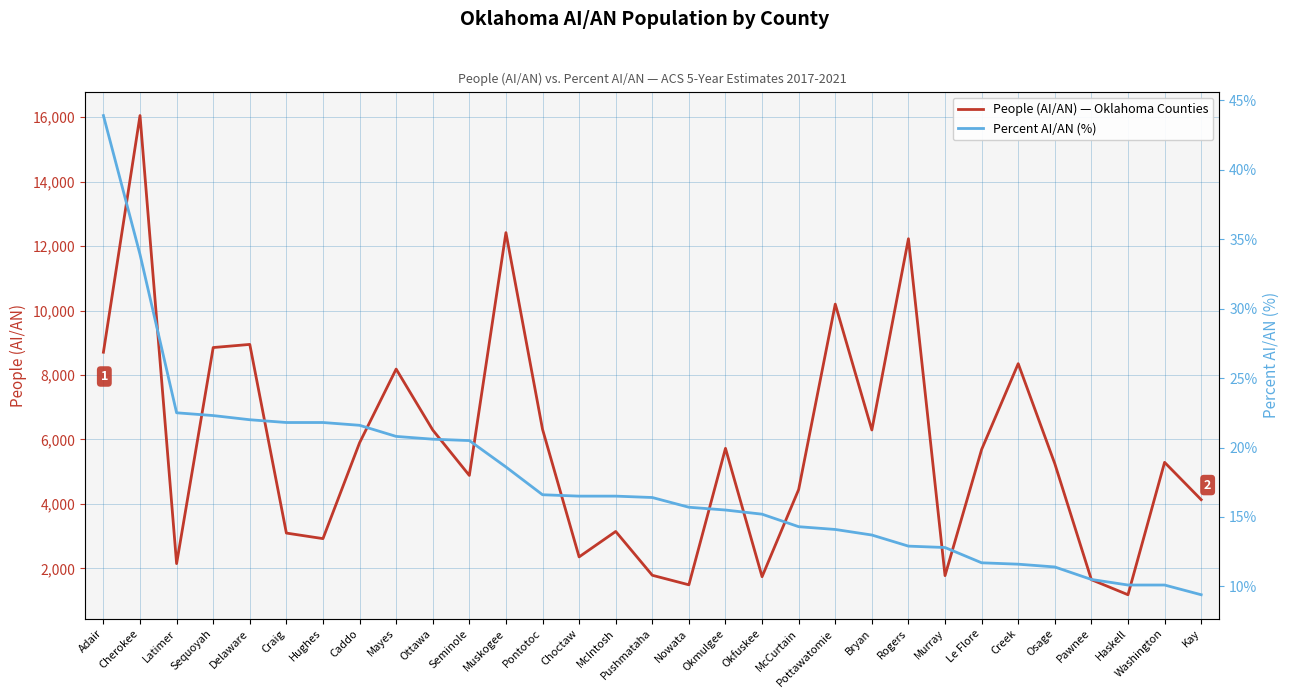

Reading left to right, what are all the values shown in this chart?

People (AI/AN) — Oklahoma Counties: Adair=8706.0	Cherokee=16047.0	Latimer=2149.0	Sequoyah=8851.0	Delaware=8948.0	Craig=3096.0	Hughes=2924.0	Caddo=5896.0	Mayes=8183.0	Ottawa=6293.0	Seminole=4884.0	Muskogee=12415.0	Pontotoc=6316.0	Choctaw=2357.0	McIntosh=3146.0	Pushmataha=1787.0	Nowata=1491.0	Okmulgee=5724.0	Okfuskee=1743.0	McCurtain=4447.0	Pottawatomie=10198.0	Bryan=6294.0	Rogers=12226.0	Murray=1776.0	Le Flore=5689.0	Creek=8351.0	Osage=5248.0	Pawnee=1650.0	Haskell=1183.0	Washington=5290.0	Kay=4132.0
Percent AI/AN (%): Adair=43.9	Cherokee=33.9	Latimer=22.5	Sequoyah=22.3	Delaware=22.0	Craig=21.8	Hughes=21.8	Caddo=21.6	Mayes=20.8	Ottawa=20.6	Seminole=20.5	Muskogee=18.6	Pontotoc=16.6	Choctaw=16.5	McIntosh=16.5	Pushmataha=16.4	Nowata=15.7	Okmulgee=15.5	Okfuskee=15.2	McCurtain=14.3	Pottawatomie=14.1	Bryan=13.7	Rogers=12.9	Murray=12.8	Le Flore=11.7	Creek=11.6	Osage=11.4	Pawnee=10.5	Haskell=10.1	Washington=10.1	Kay=9.4